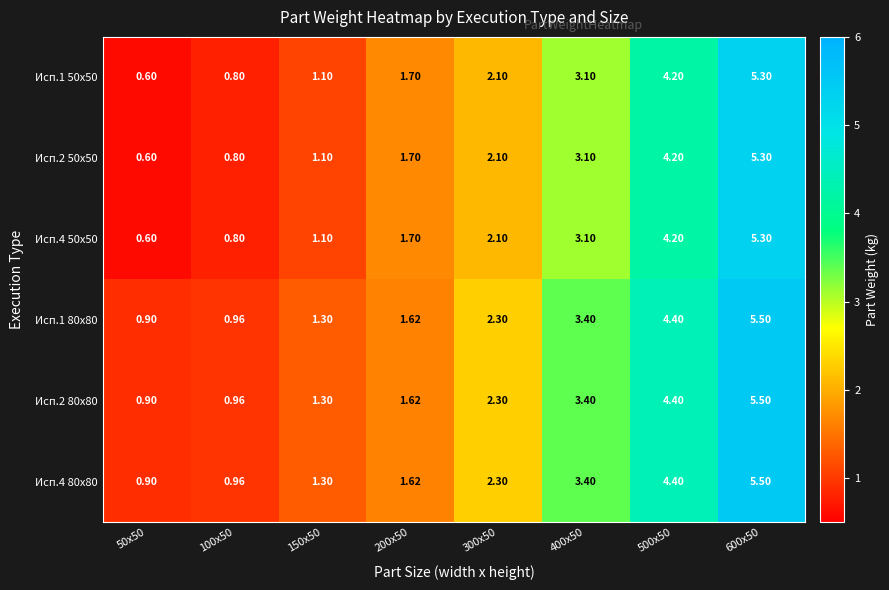

Count the number of data series in this chart.

6